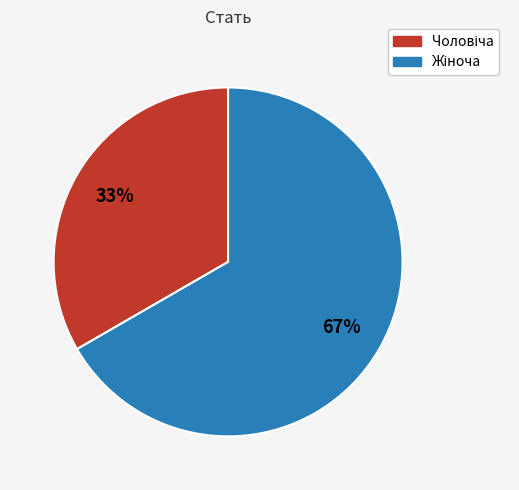

How many segments does this pie chart have?

2